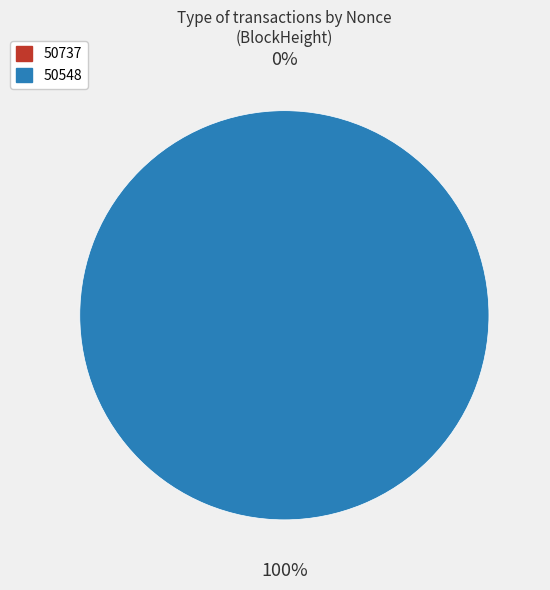

True or false: 50737 accounts for 7% of the total.

False